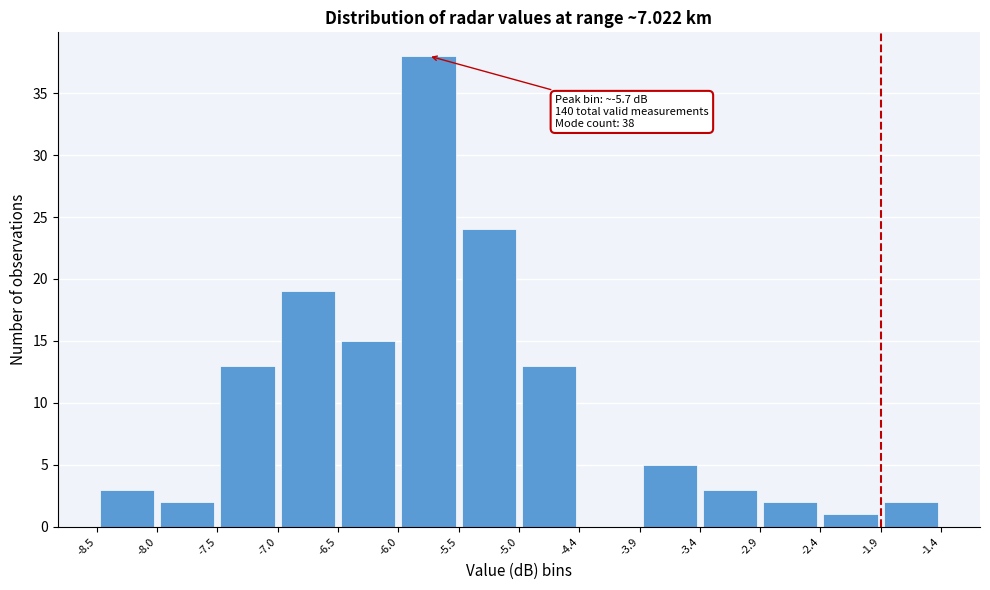

Which range on the x-axis has the tallest bar?

-6.0 to -5.5